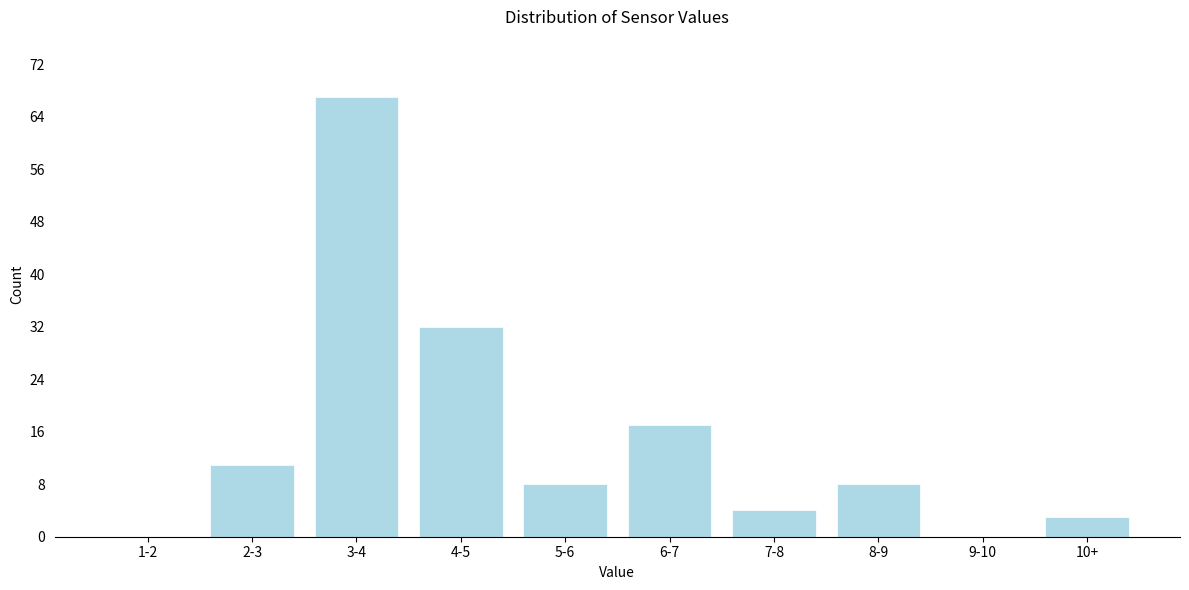

Reading right to left, what are all the values shown in this chart?

10+=3	9-10=0	8-9=8	7-8=4	6-7=17	5-6=8	4-5=32	3-4=67	2-3=11	1-2=0